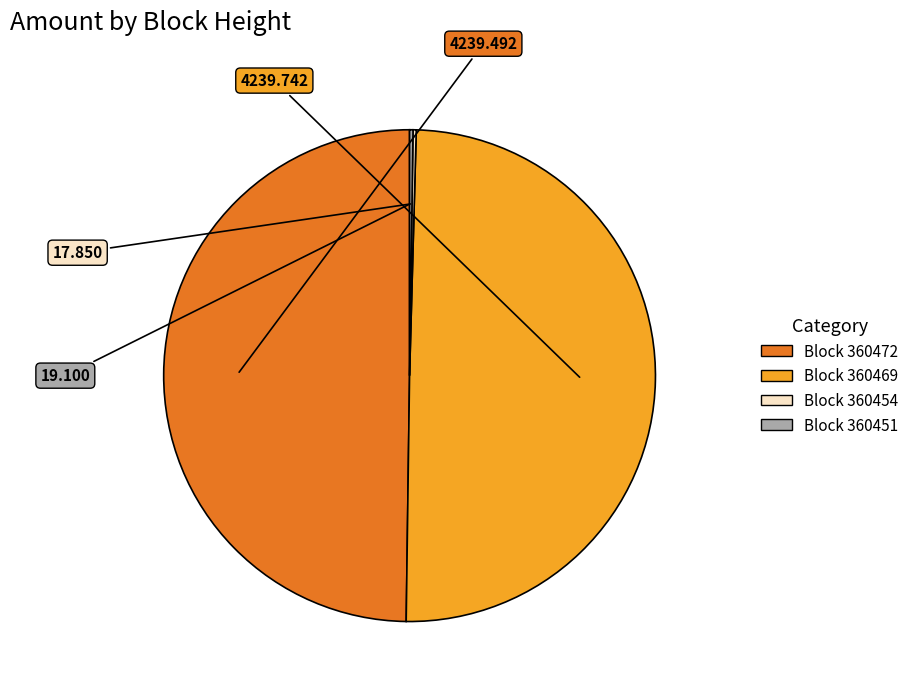

How many segments does this pie chart have?

4